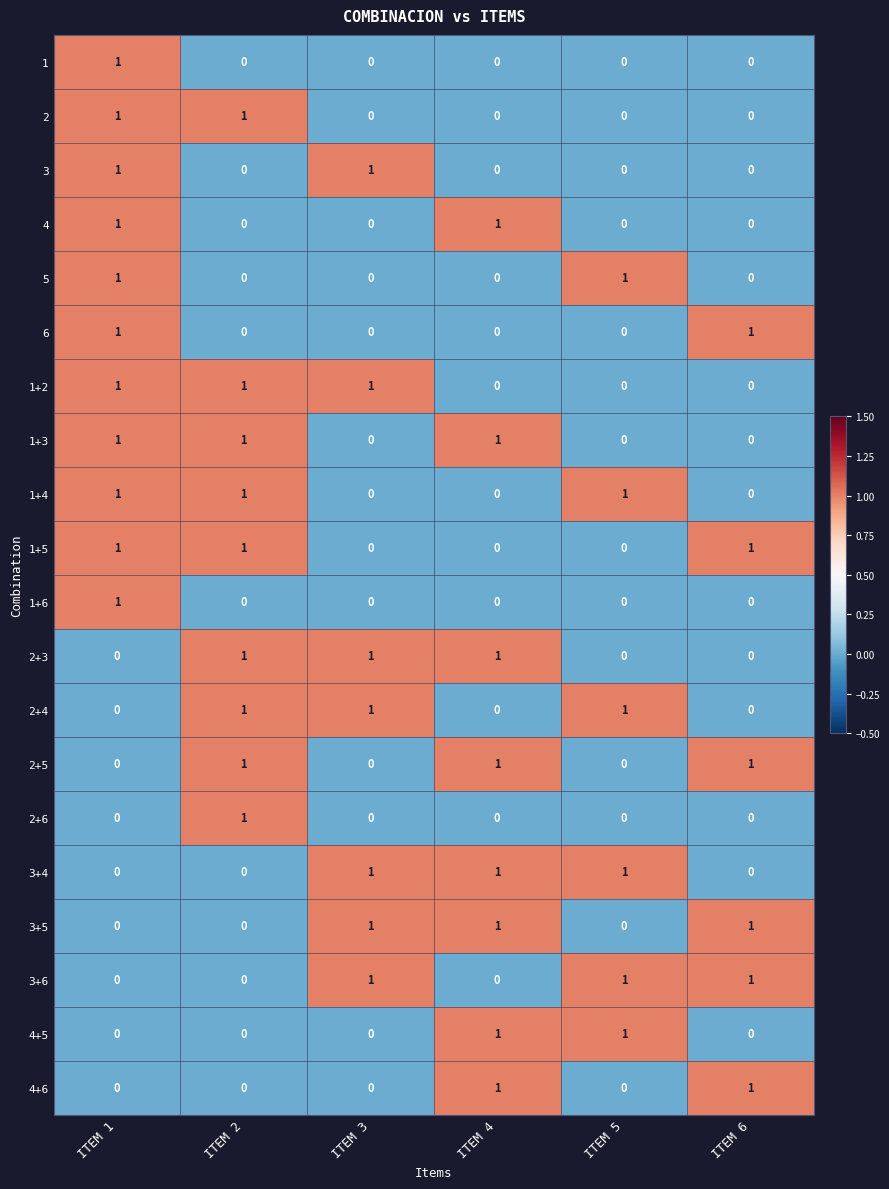

At which category is the sum across all series the highest?

ITEM 1